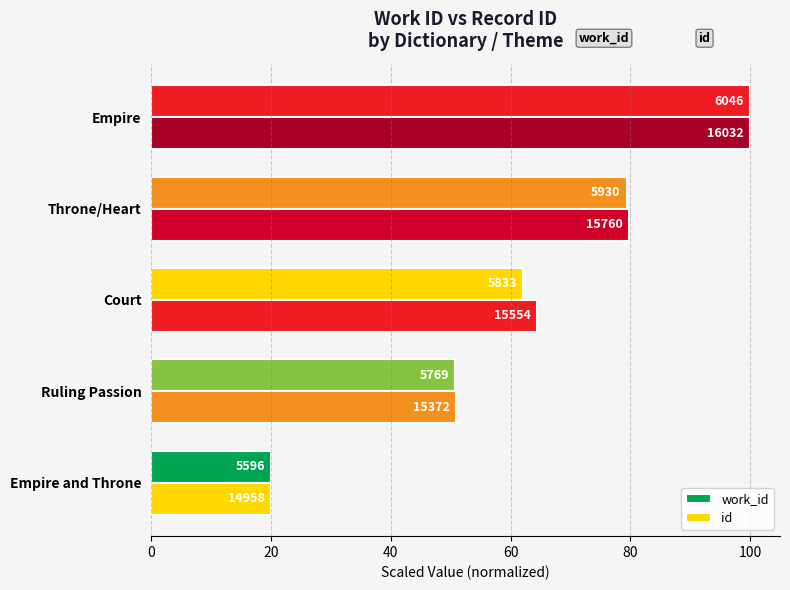

How many series are shown in this chart?

2